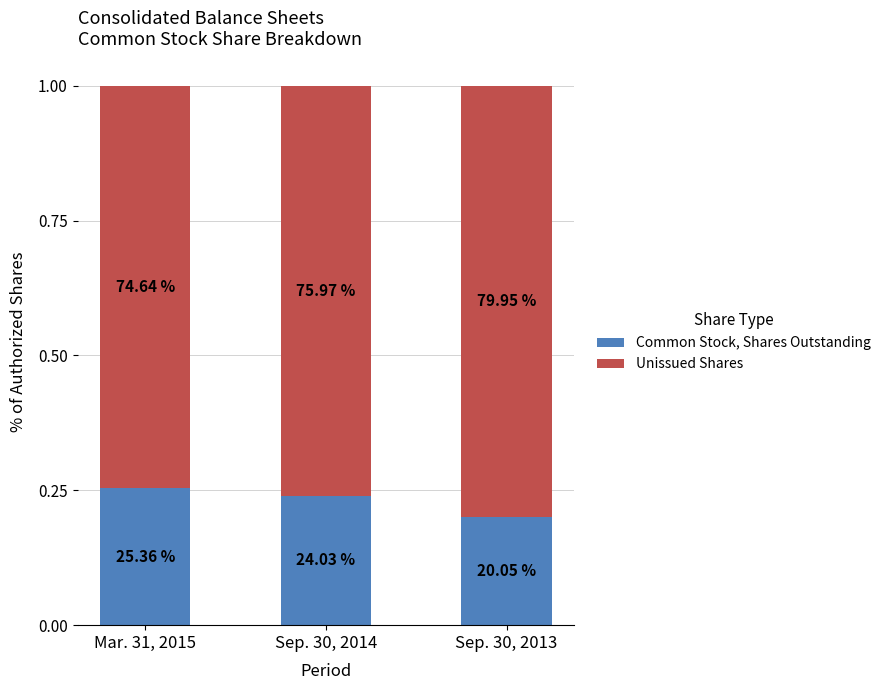

What are all the series names shown in the legend?

Common Stock, Shares Outstanding, Unissued Shares